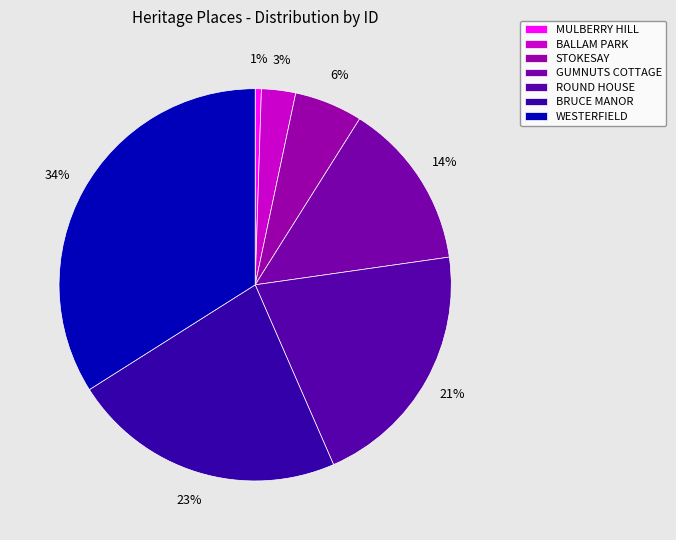

To the nearest percent, what is the combined percentage of BALLAM PARK and GUMNUTS COTTAGE?

17%